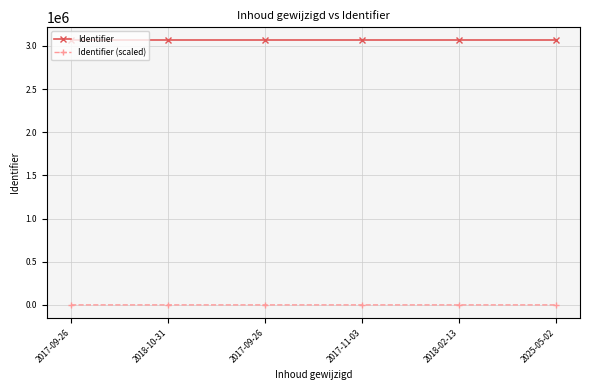

Rank the series by their average value, from lowest to highest.

Identifier (scaled), Identifier